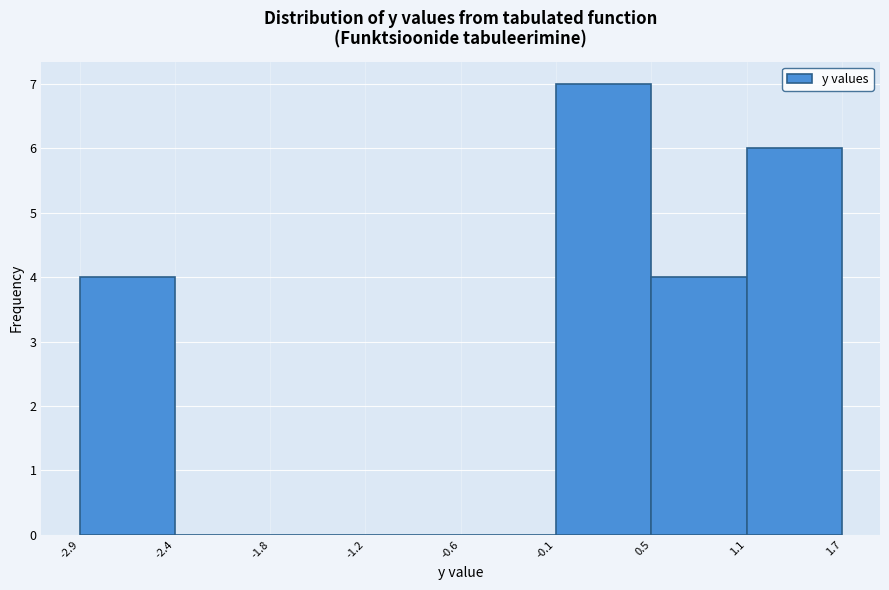

Reading left to right, transcribe this chart: for each bar, give the range it covers on the x-axis and its height. The values are not printed on the chart, so give them approximately, as read against the axis.

-2.9 to -2.4: 4
-2.4 to -1.8: 0
-1.8 to -1.2: 0
-1.2 to -0.6: 0
-0.6 to -0.1: 0
-0.1 to 0.5: 7
0.5 to 1.1: 4
1.1 to 1.7: 6